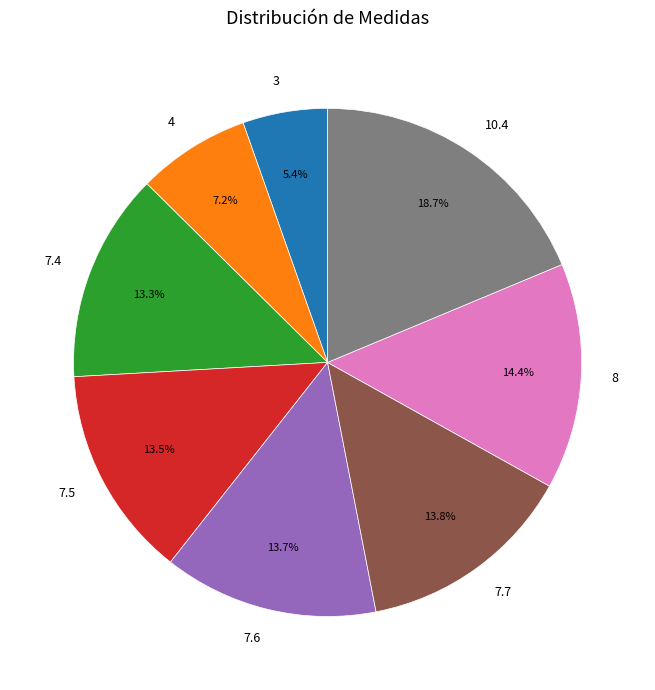

To the nearest percent, what is the difference between the largest and smallest slice percentages?

13%